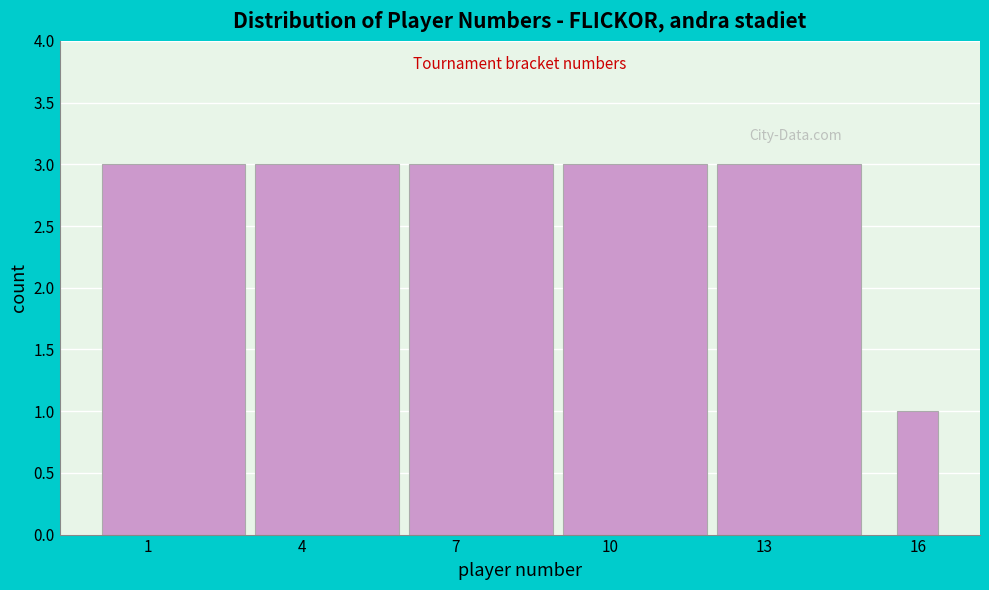

Reading left to right, what are all the values shown in this chart?

3	3	3	3	3	1